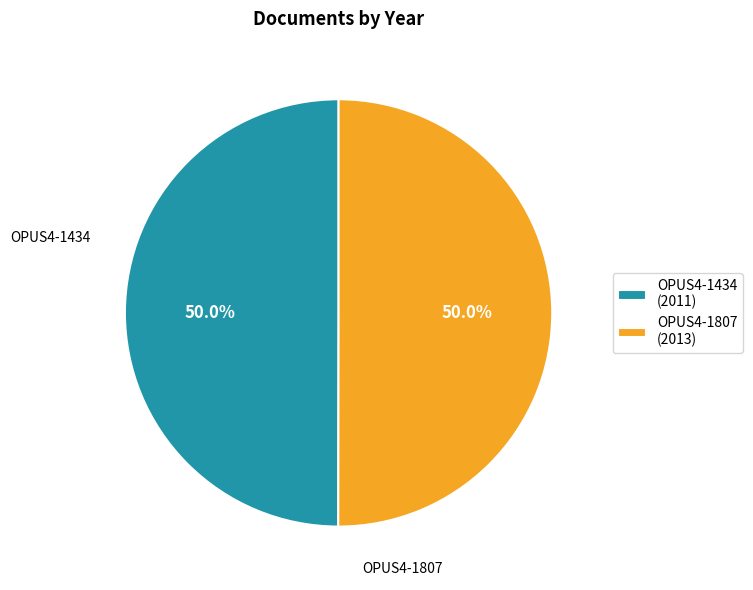

Combined, do OPUS4-1807 and OPUS4-1434 account for over 50%?

Yes